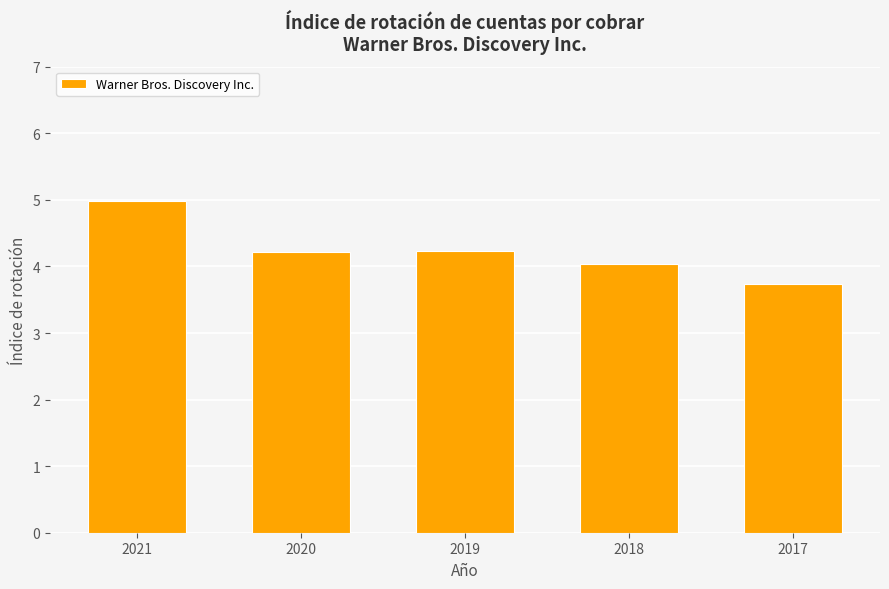

What is the value of the 1st bar from the left?

5.0